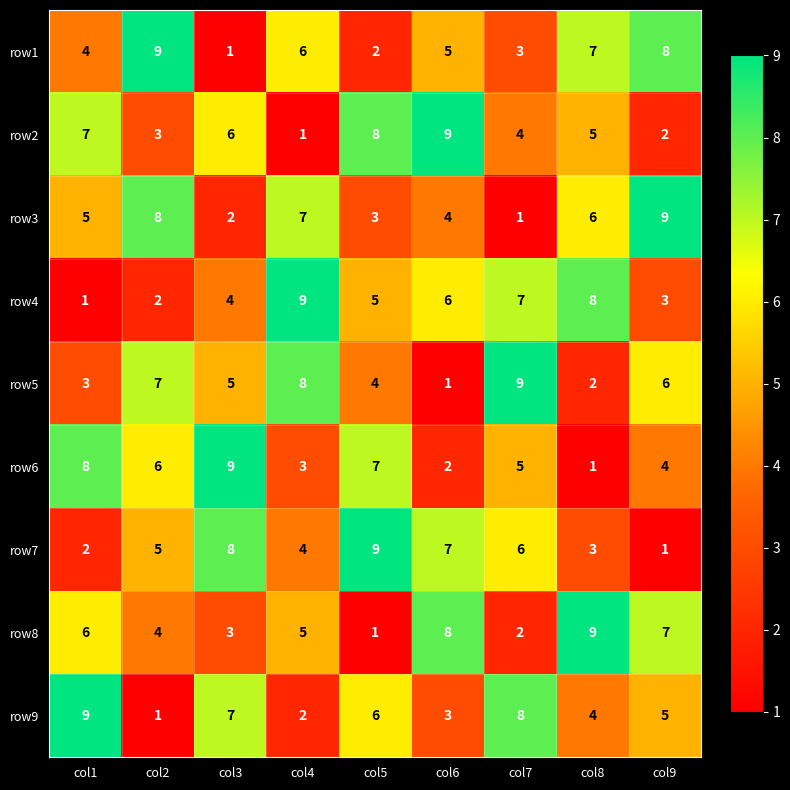

What is the spread (max minus min) of values at col6?

8